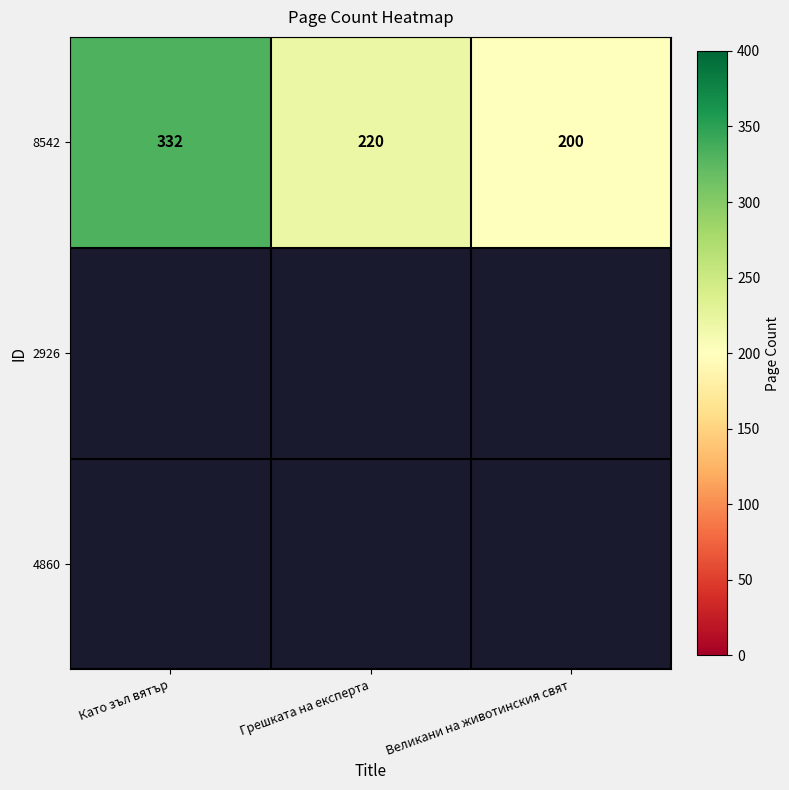

Which label corresponds to the largest value in the chart?

Като зъл вятър